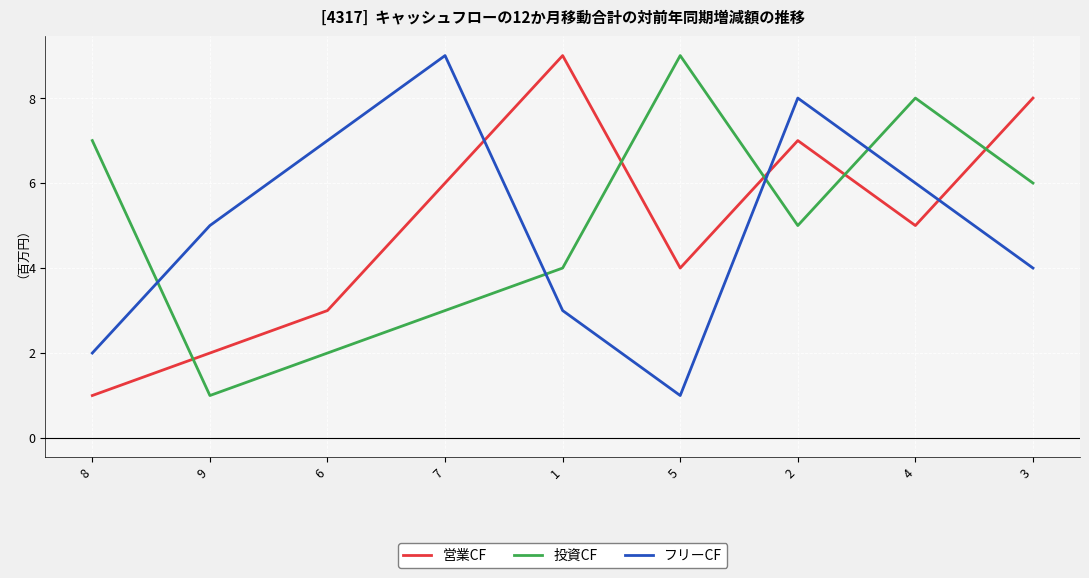

What are all the series names shown in the legend?

営業CF, 投資CF, フリーCF